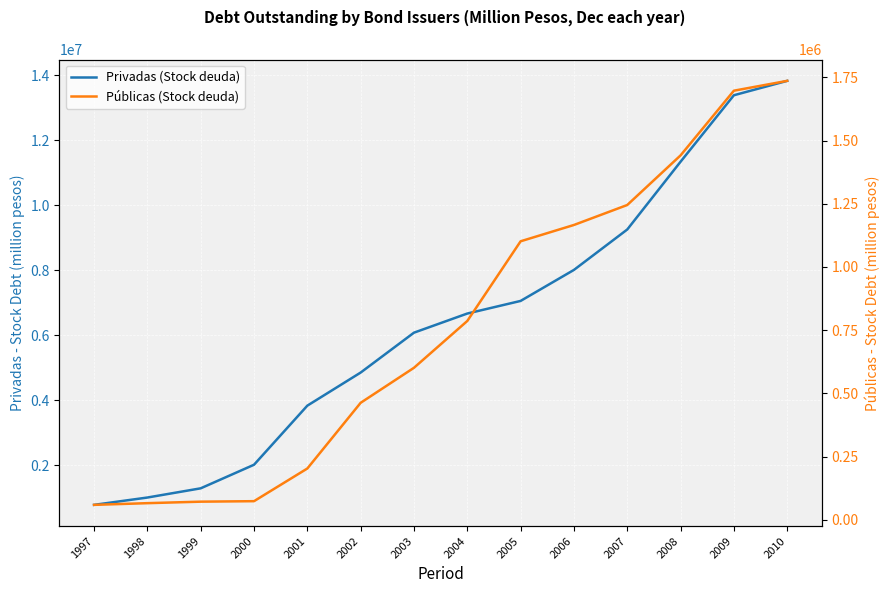

Reading left to right, what are all the values shown in this chart?

Privadas (Stock deuda): 777556	1003152	1286751	2012851	3832083	4850904	6078928	6668071	7056292	8010836	9255348	11342357	13388788	13831766
Públicas (Stock deuda): 58746	65465	71386	73333	202626	462545	601072	786277	1101562	1166101	1245141	1441439	1697374	1736335